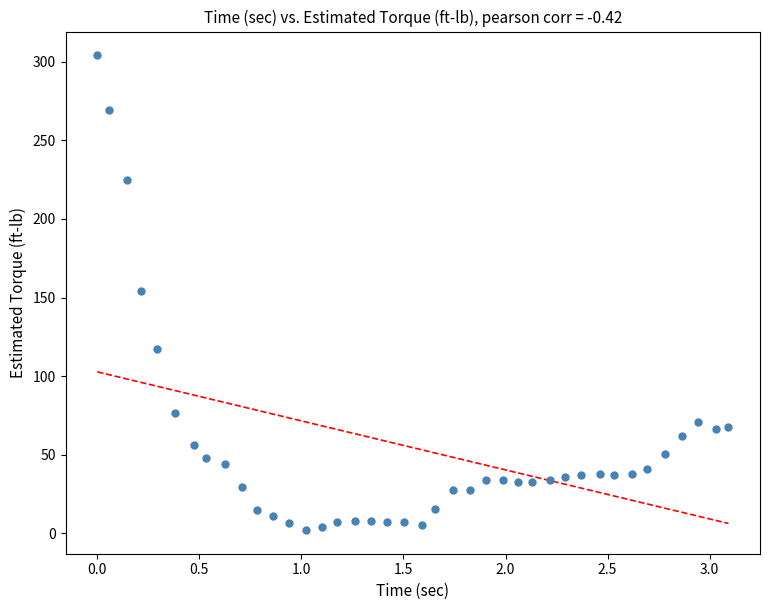

What is the range of Y values (max minus min)?

302.0